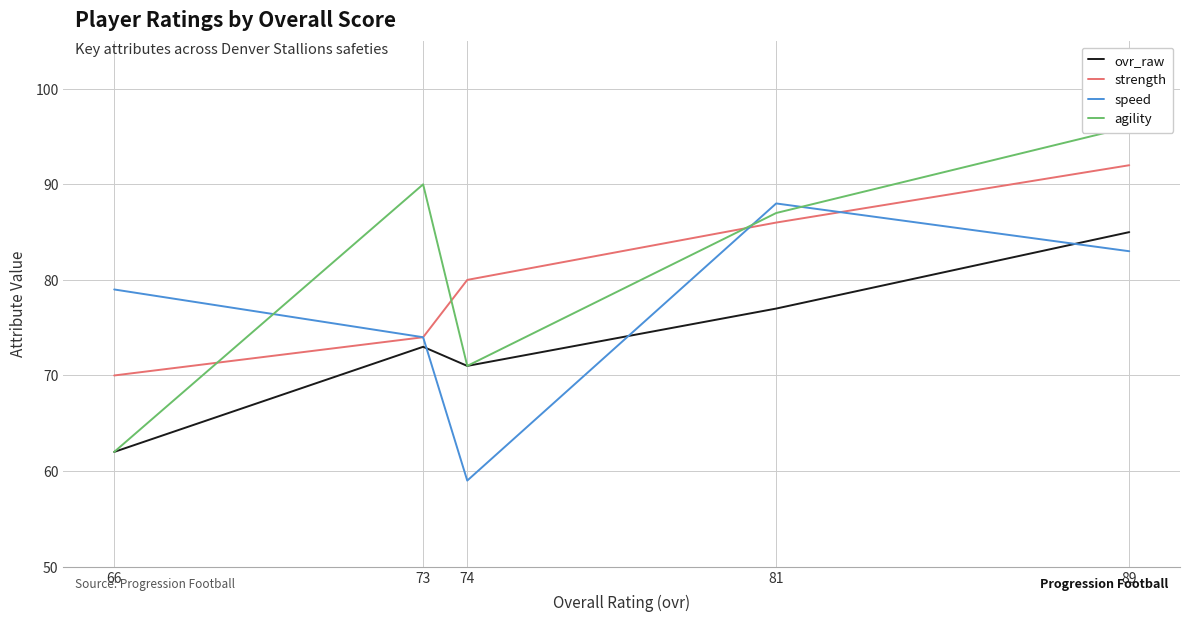

How many intersections are there between strength and agility?

3